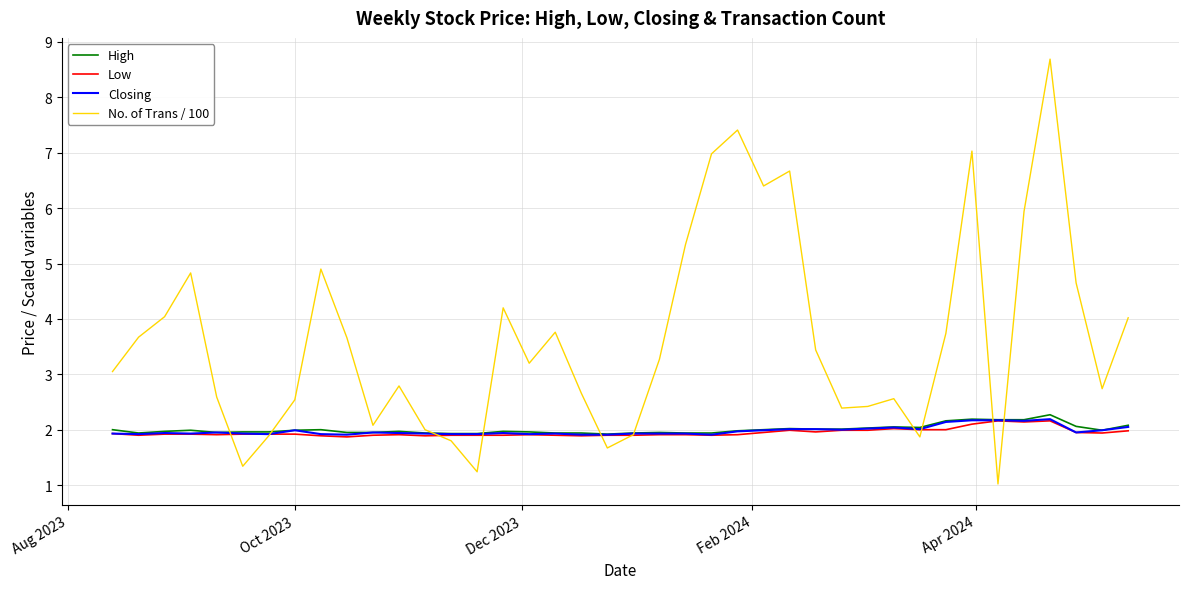

How many categories are shown in the chart?

40